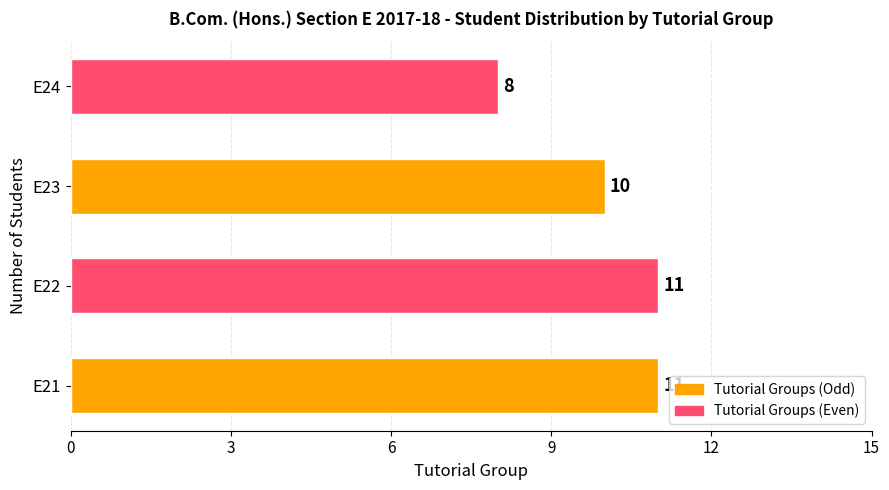

What is the maximum value shown in the chart?

11